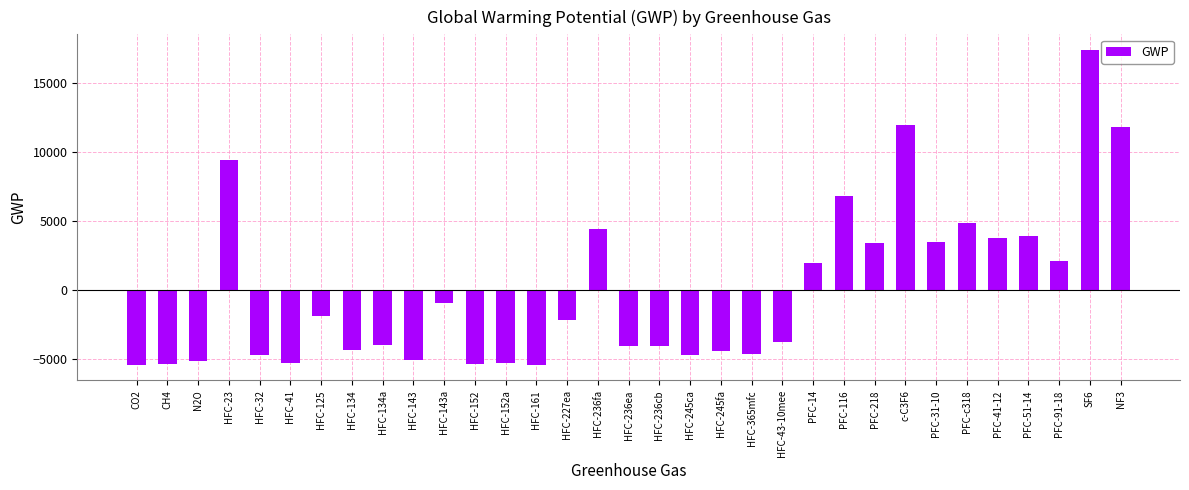

True or false: the data shows 15564.2 at c-C3F6.

False